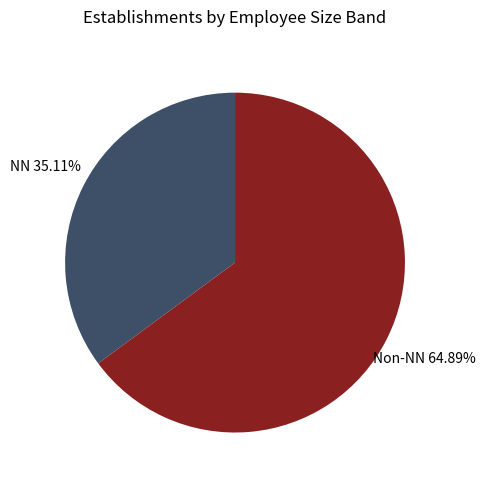

Rank the categories by value from lowest to highest.

NN, Non-NN